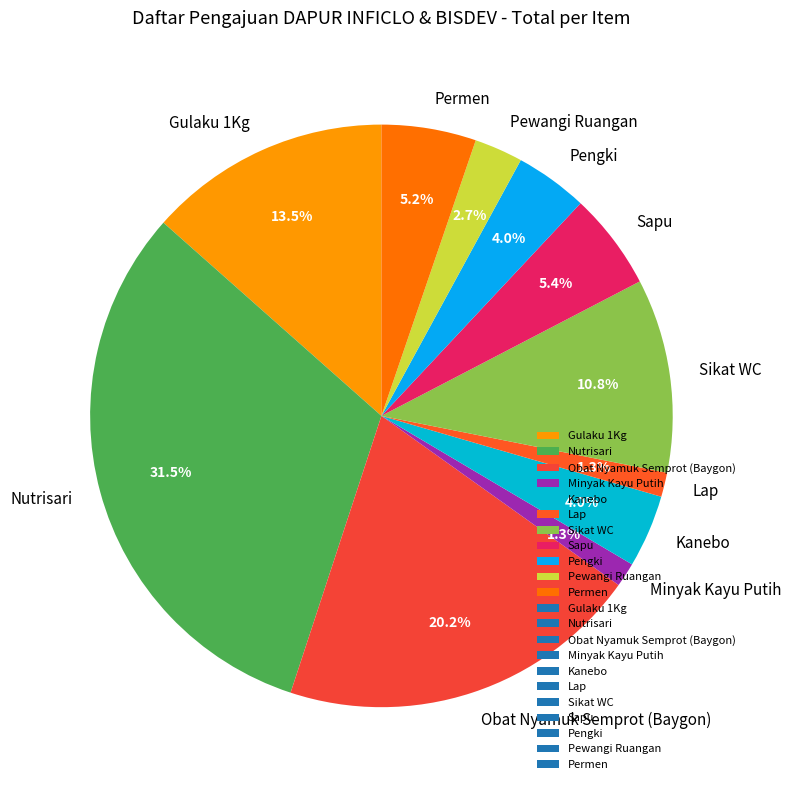

Combined, what portion of the pie is Lap and Obat Nyamuk Semprot (Baygon)?

21.5%